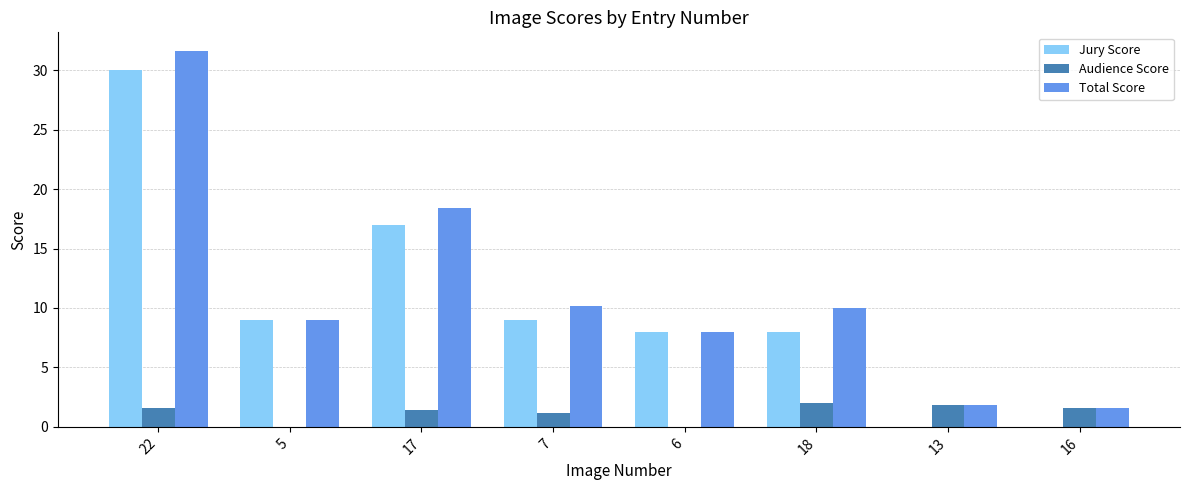

Where does the Audience Score series first go above 1?

22